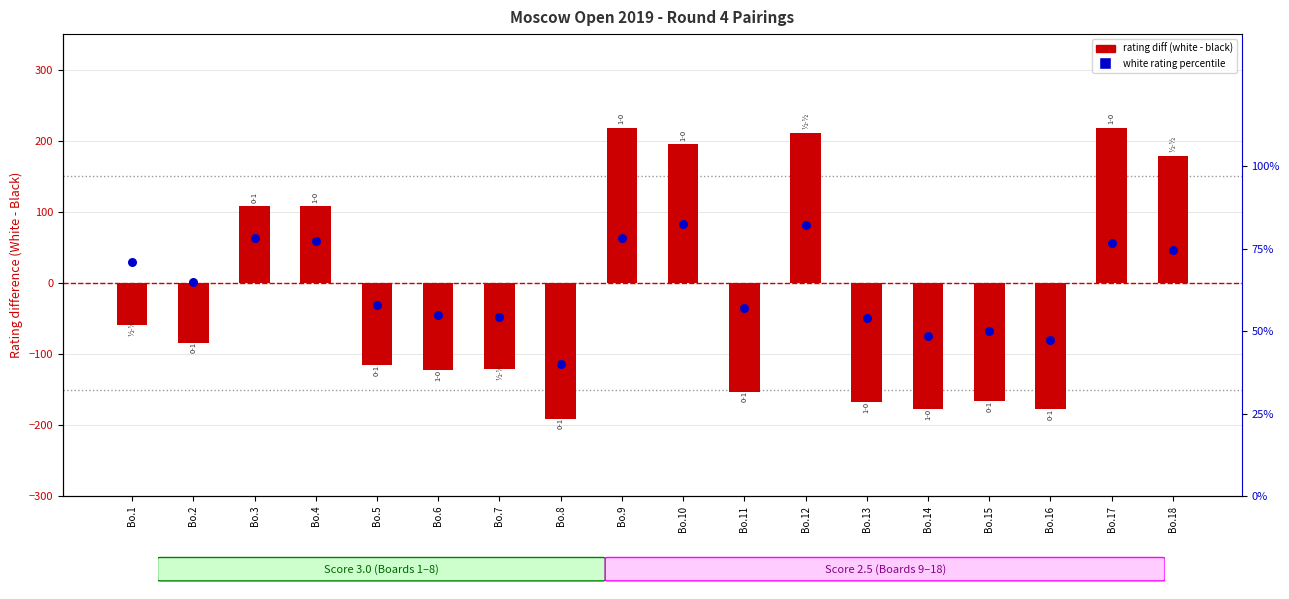

Which series reaches the maximum Y coordinate?

rating diff (white - black)